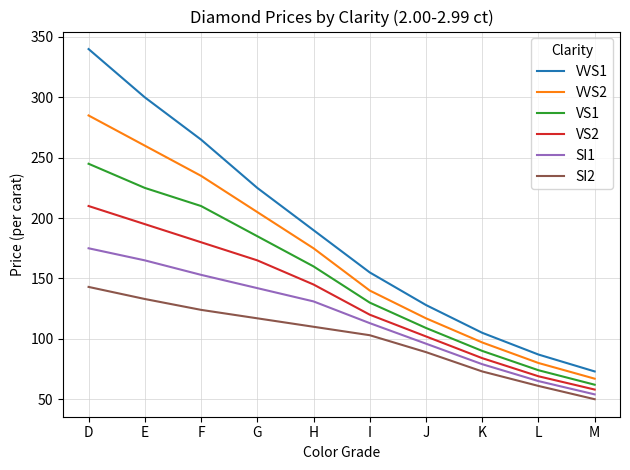

True or false: VVS1 and VS2 cross at least once.

False